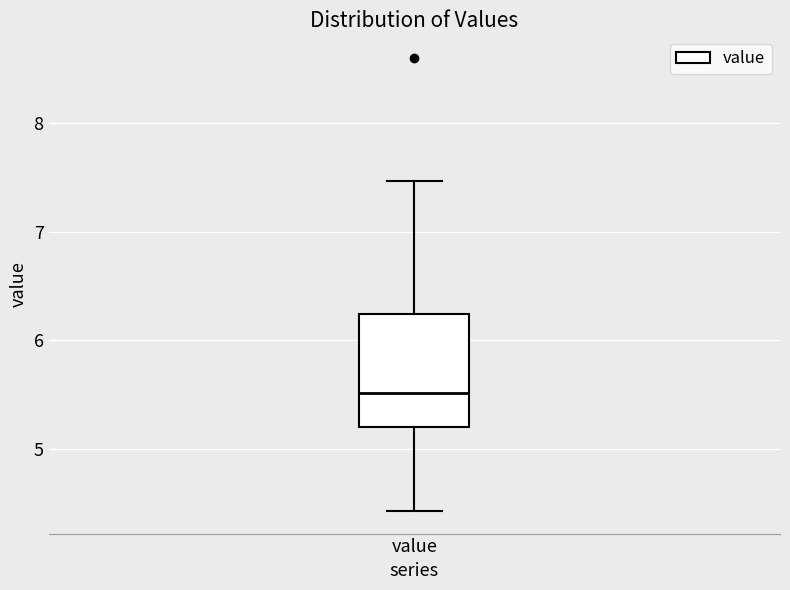

Read this box plot against the y-axis: the position of the median line, the range covered by the box, and the ends of both whiskers. The values are not printed on the chart, so give them approximately, as read against the axis.

median 5.5, box 5.2 to 6.2, whiskers 4.4 to 7.5